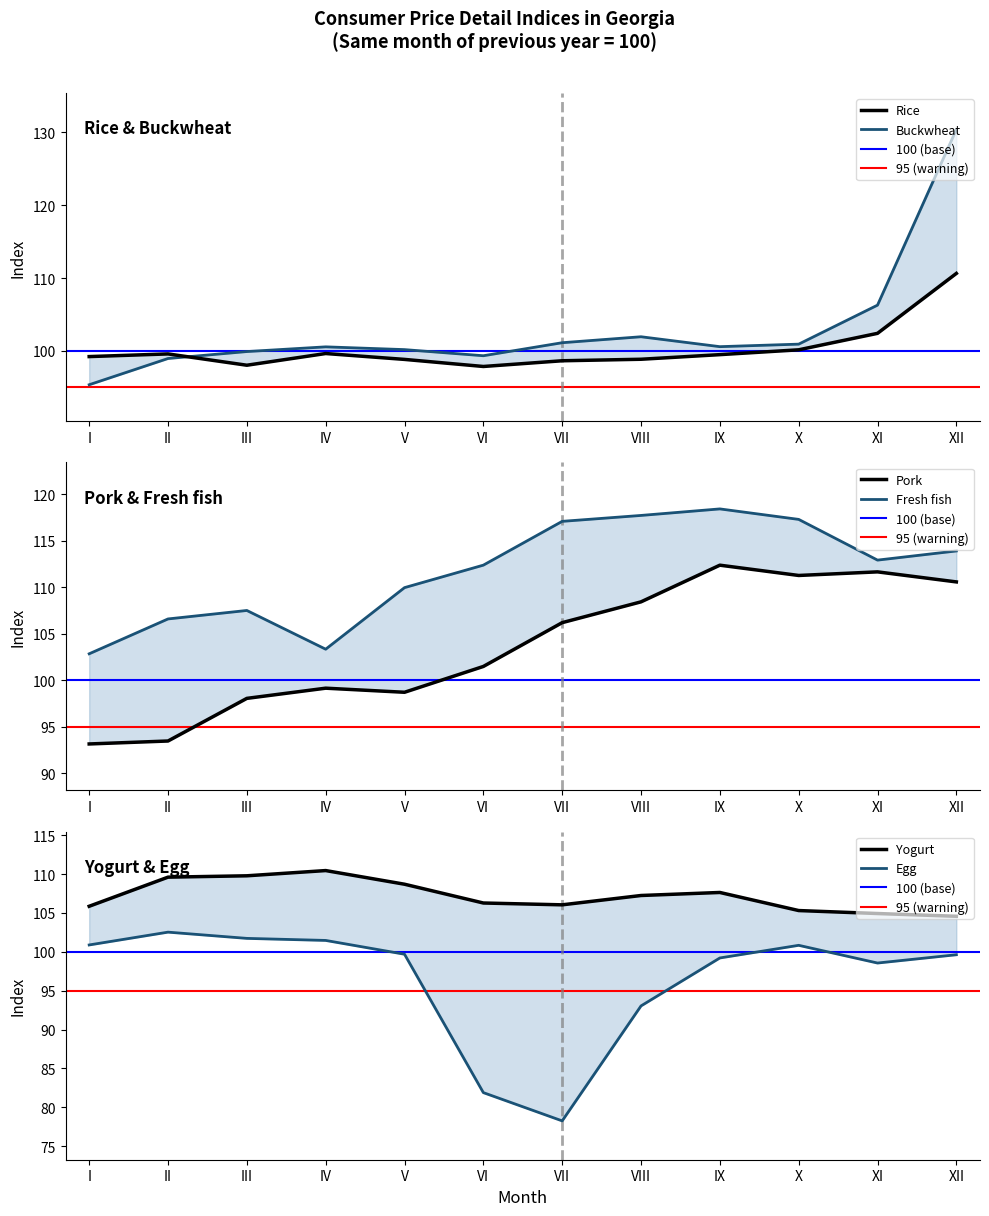

In Fresh fish, how many points are lower than both neighbors (excluding endpoints)?

2